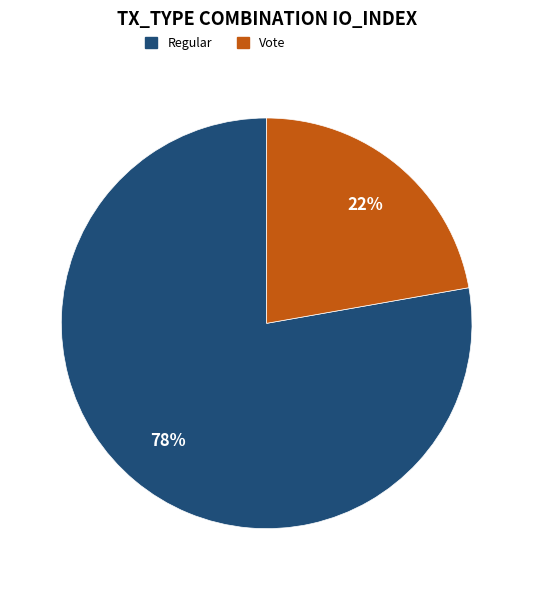

Rank the categories by value from lowest to highest.

Vote, Regular